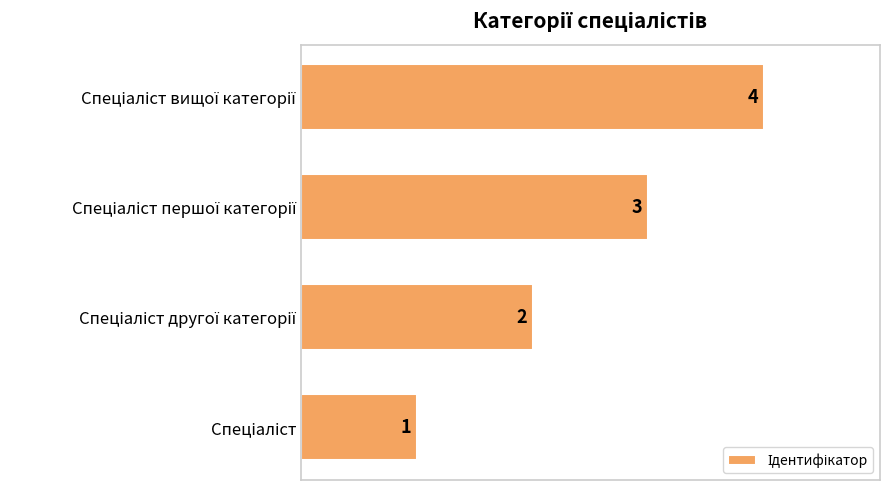

What is the difference between the maximum and minimum values?

3